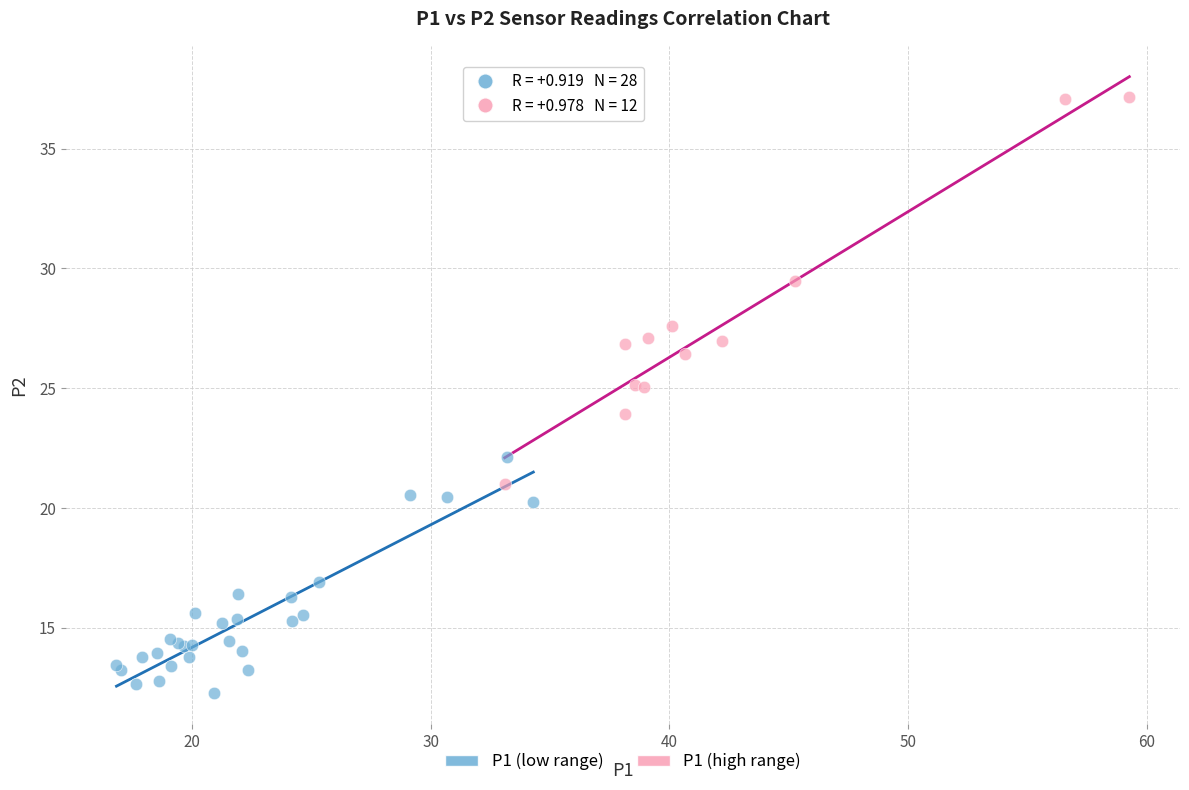

Which series has the largest Y range (max minus min)?

P1 (high range)